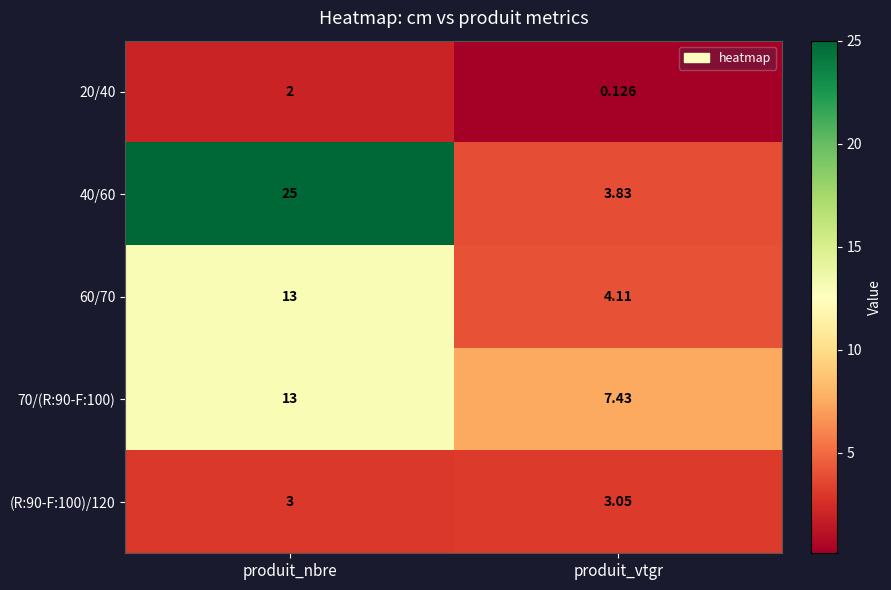

Which series has the widest spread of values?

40/60